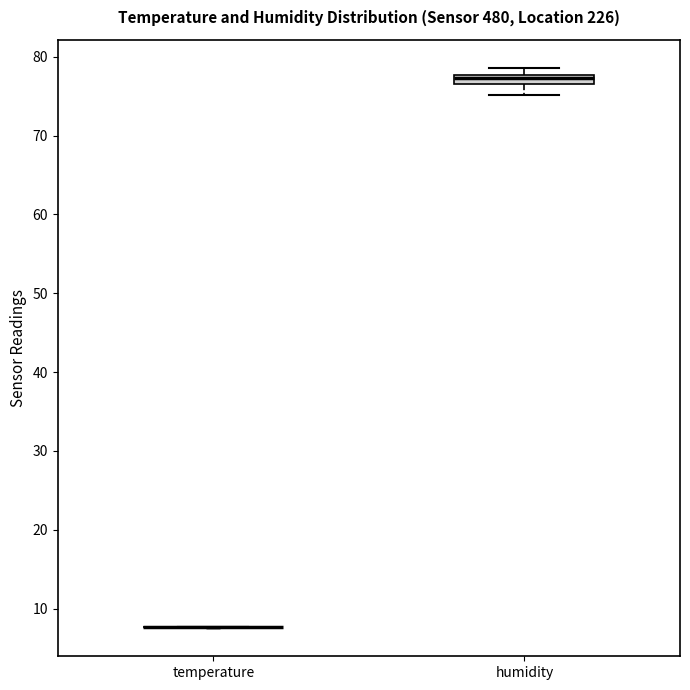

Which box is the tallest, from its lower edge to its upper edge?

humidity